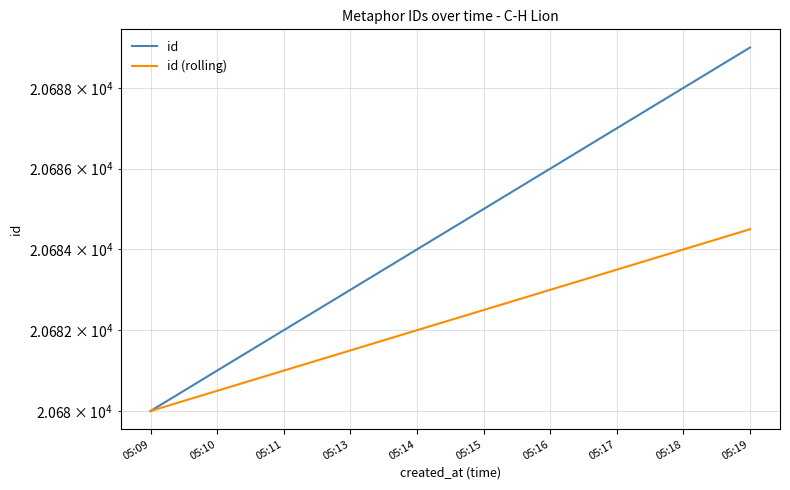

Which series has the widest spread of values?

id